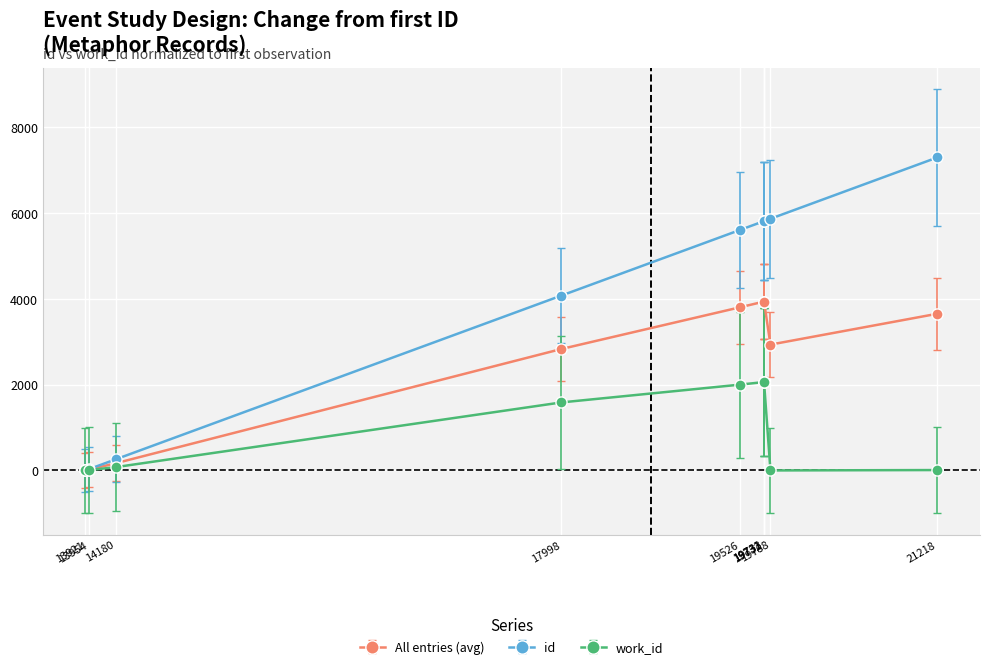

At how many categories does at least one series exceed 1904?

7